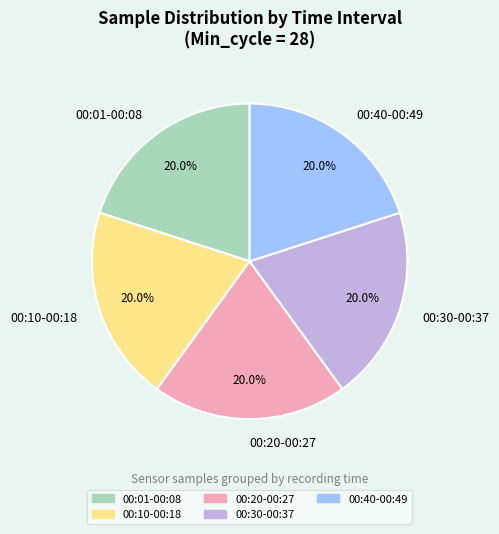

Approximately how many times larger is the value at 00:20-00:27 compared to 00:40-00:49?

1.0